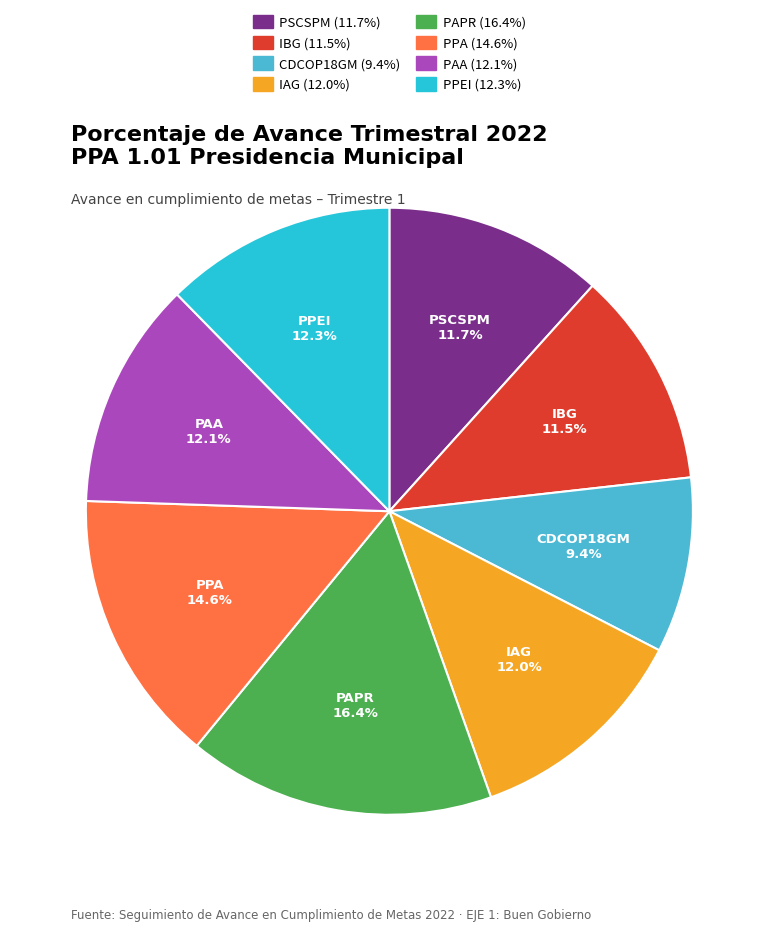

How many segments does this pie chart have?

8